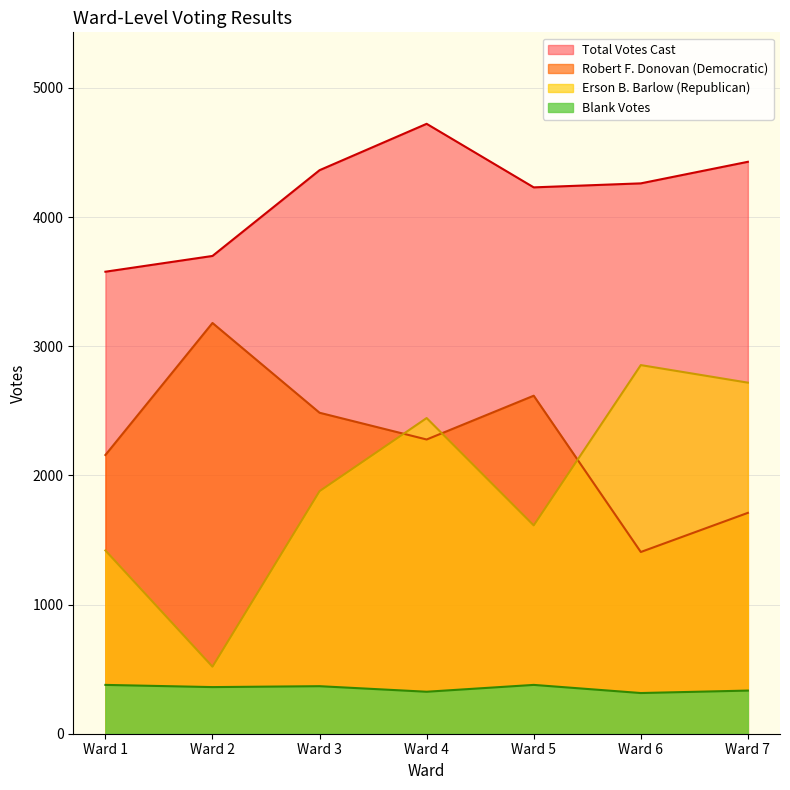

What is the average value of the Blank Votes series?

351